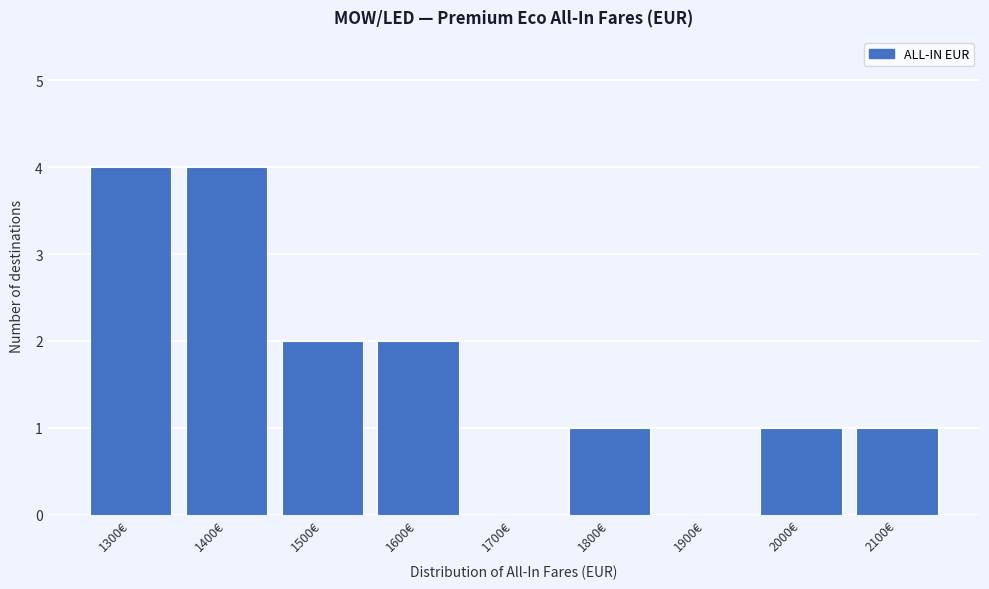

Reading right to left, list all the values displayed in this chart.

2100€=1	2000€=1	1900€=0	1800€=1	1700€=0	1600€=2	1500€=2	1400€=4	1300€=4